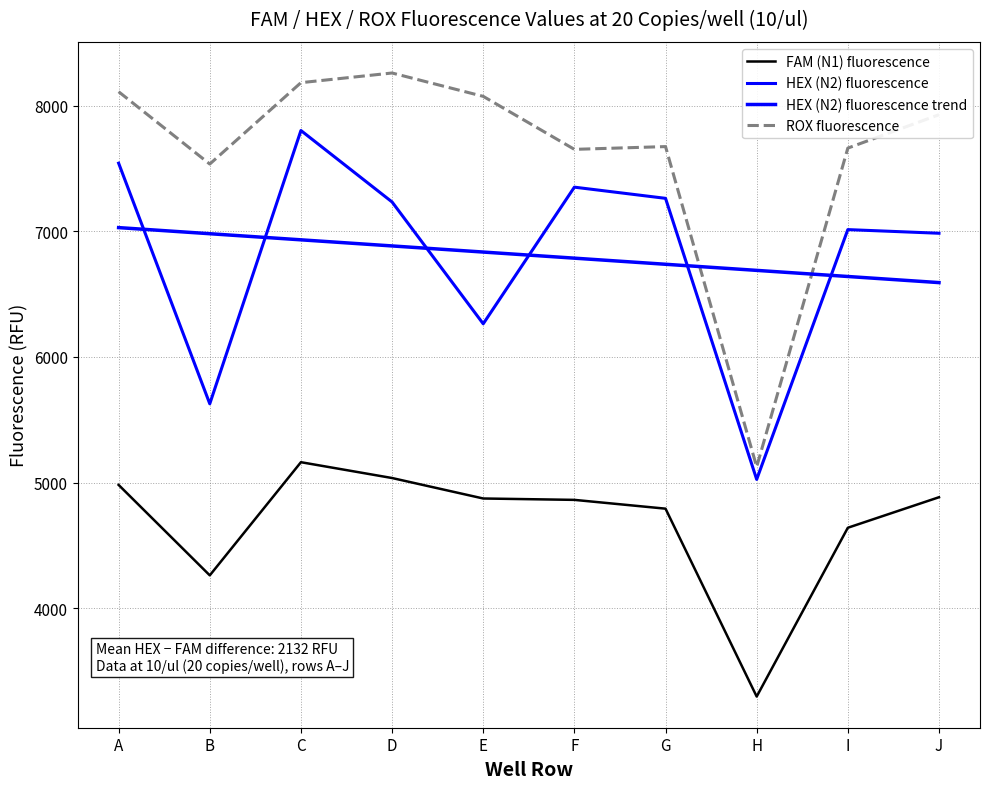

The HEX (N2) fluorescence series shows 7351.5 at H. True or false?

False